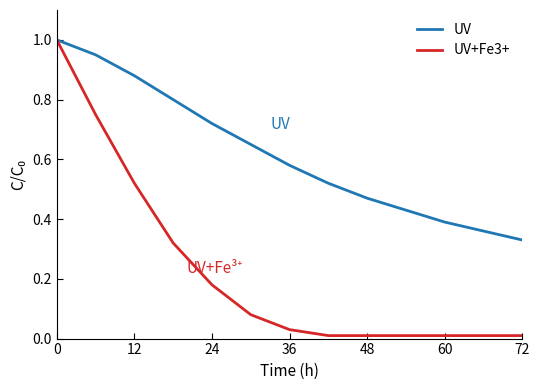

What is the difference between the maximum and minimum values in the UV+Fe3+ series?

1.0